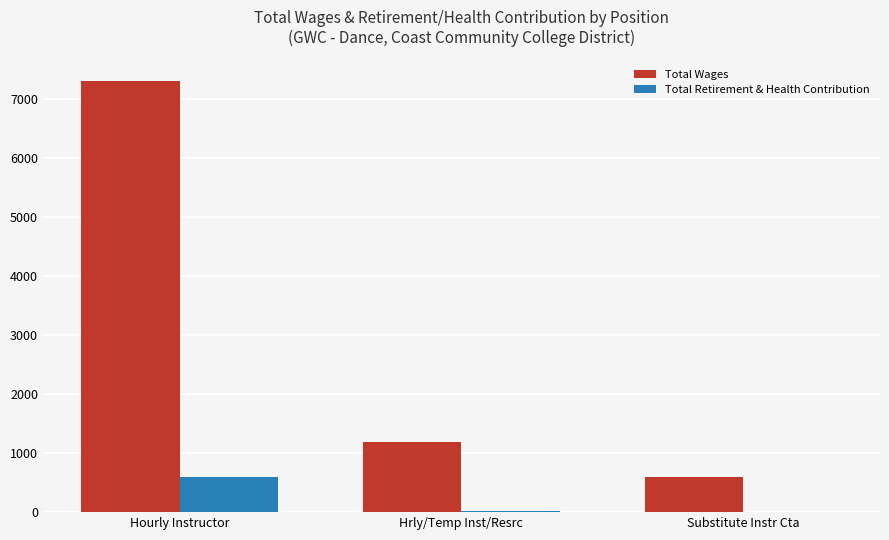

Where does the Total Wages series first go above 1182?

Hourly Instructor